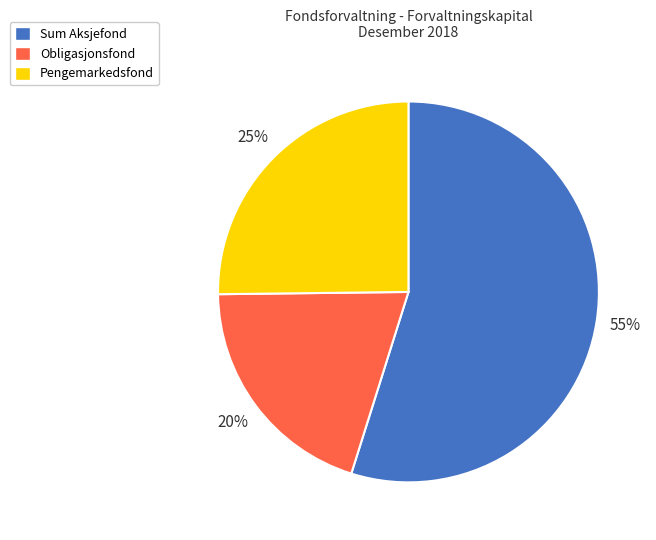

Which slice represents more than half of the pie?

Sum Aksjefond